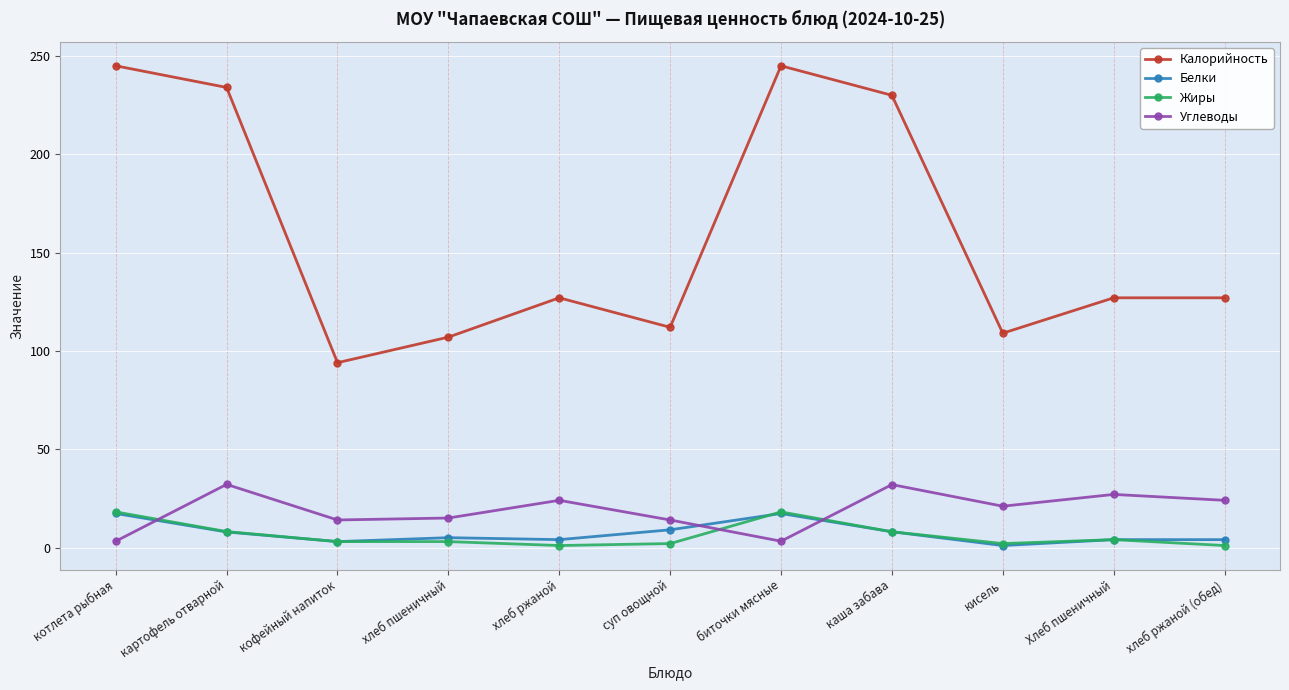

The value of Углеводы at кисель is 12.1. True or false?

False